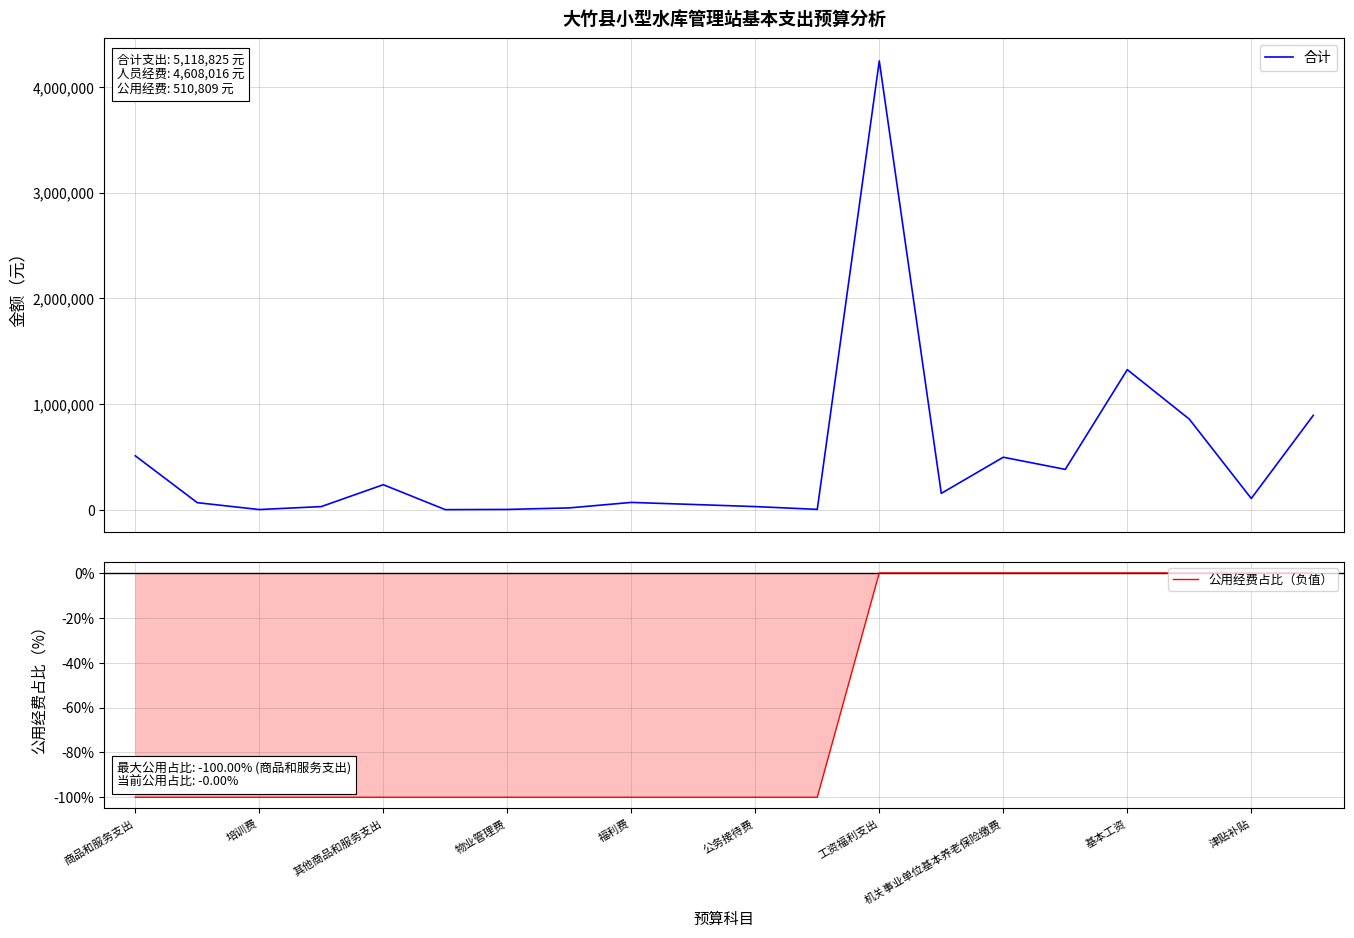

What is the maximum value for 合计?

4248825